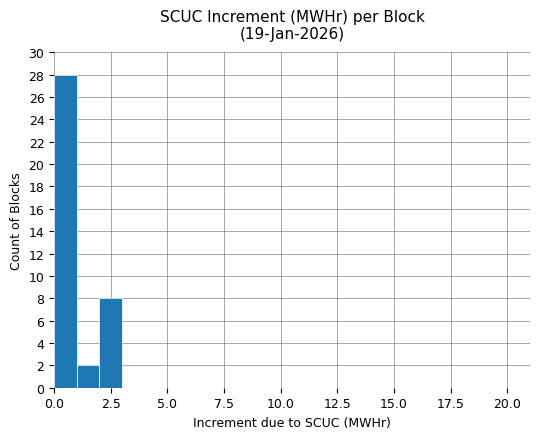

What is the sum of all values?

38